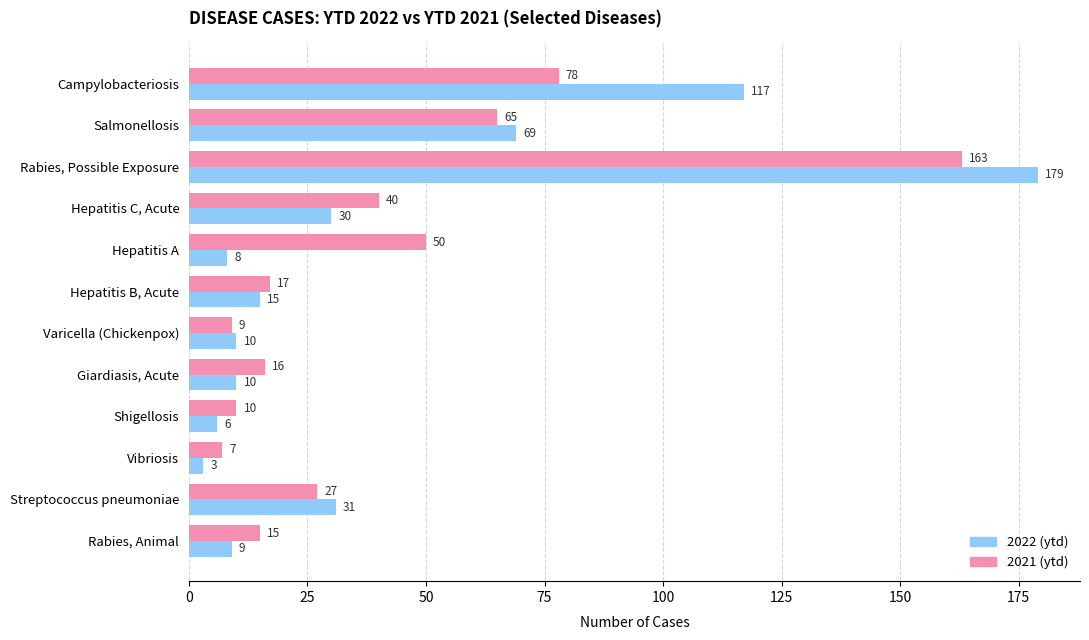

List the series in order of their peak value, highest first.

2022 (ytd), 2021 (ytd)